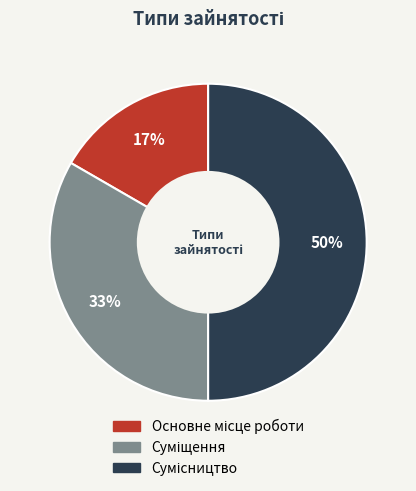

How many segments does this pie chart have?

3